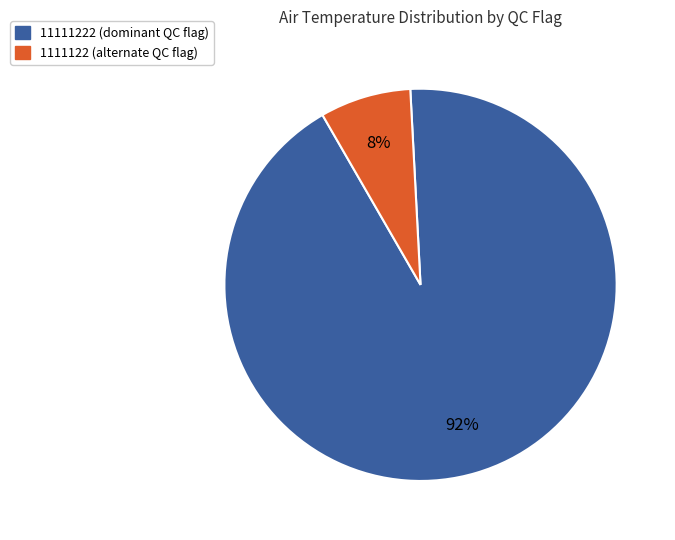

Does any single category account for the majority?

Yes